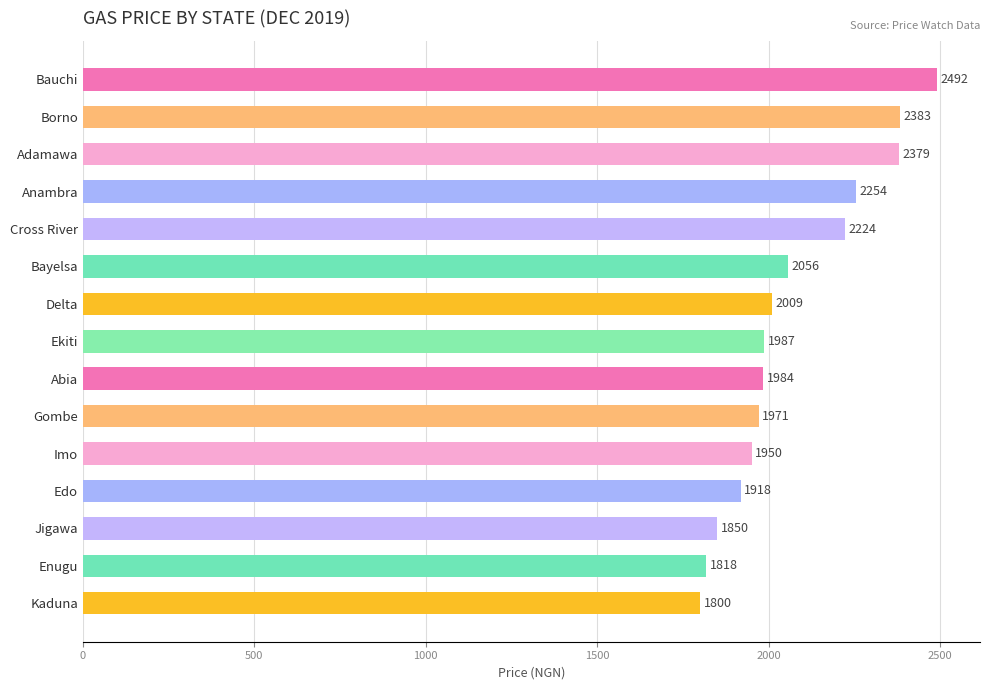

Where is the data nearest to the value 2145?

Cross River